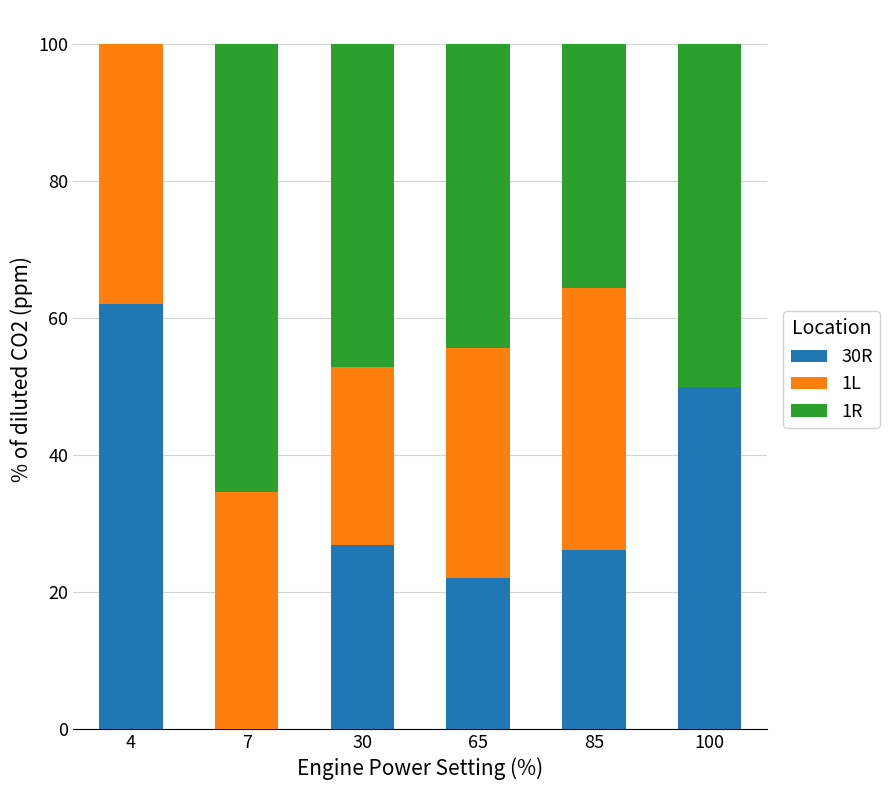

Reading left to right, list the values for the 30R series.

4=62.1	7=0.0	30=26.9	65=22.1	85=26.2	100=50.0